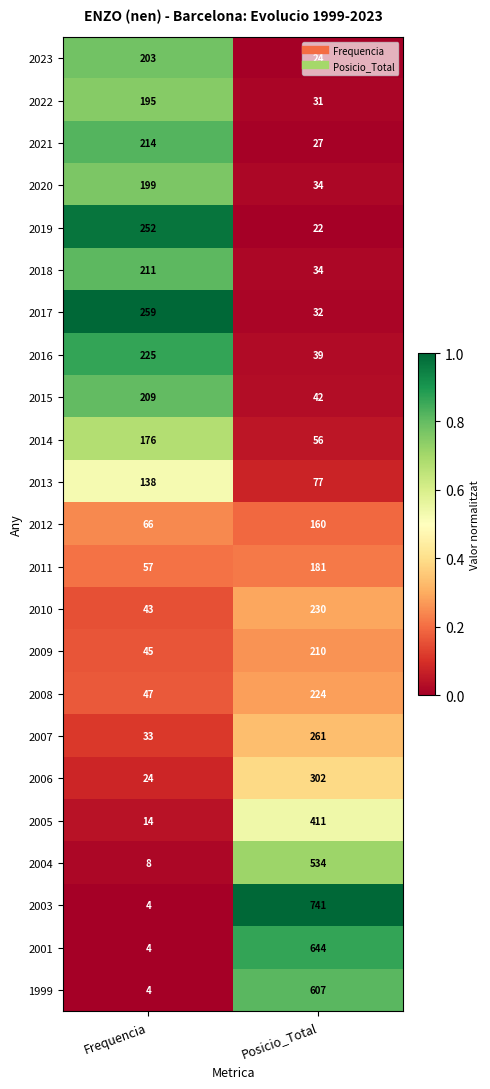

List the series in order of their peak value, lowest first.

2013, 2012, 2014, 2011, 2022, 2020, 2023, 2015, 2009, 2018, 2021, 2008, 2016, 2010, 2019, 2017, 2007, 2006, 2005, 2004, 1999, 2001, 2003